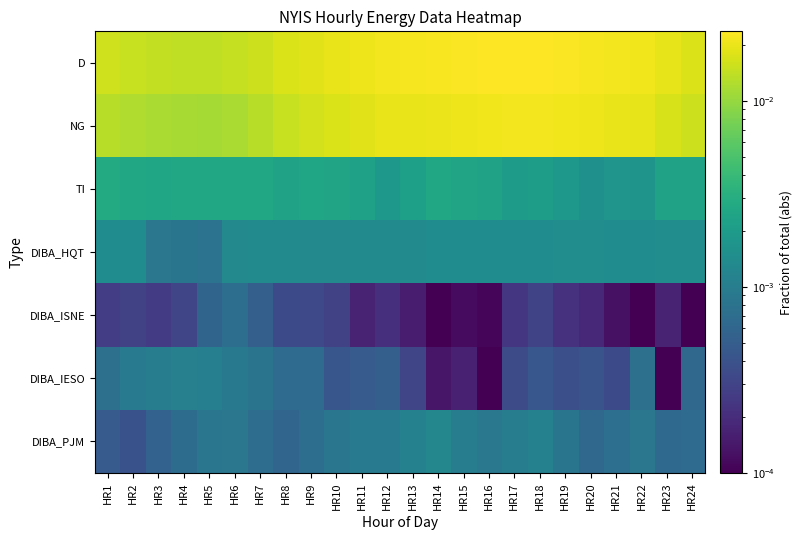

Which category has the highest value across all series?

HR17